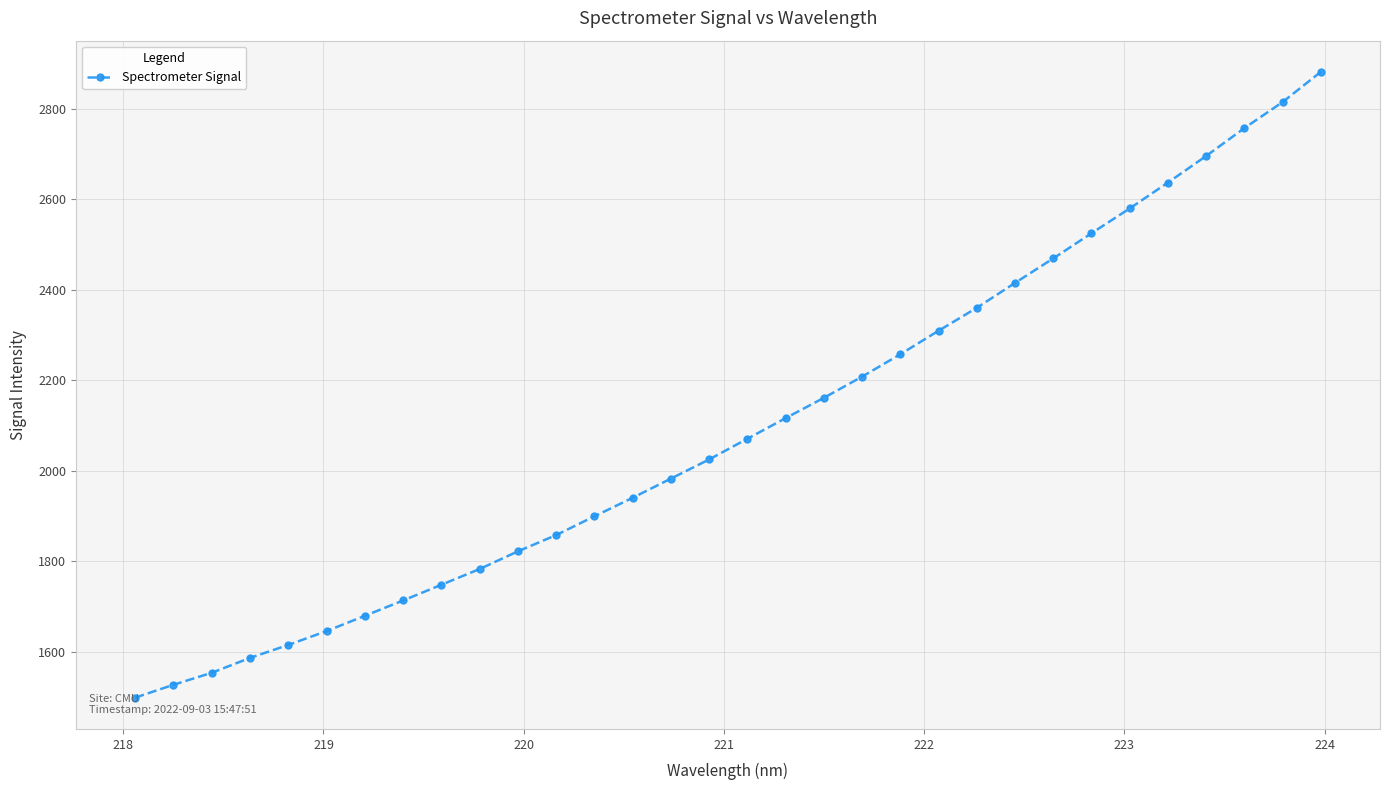

What is the difference between the maximum and minimum values?

1383.0